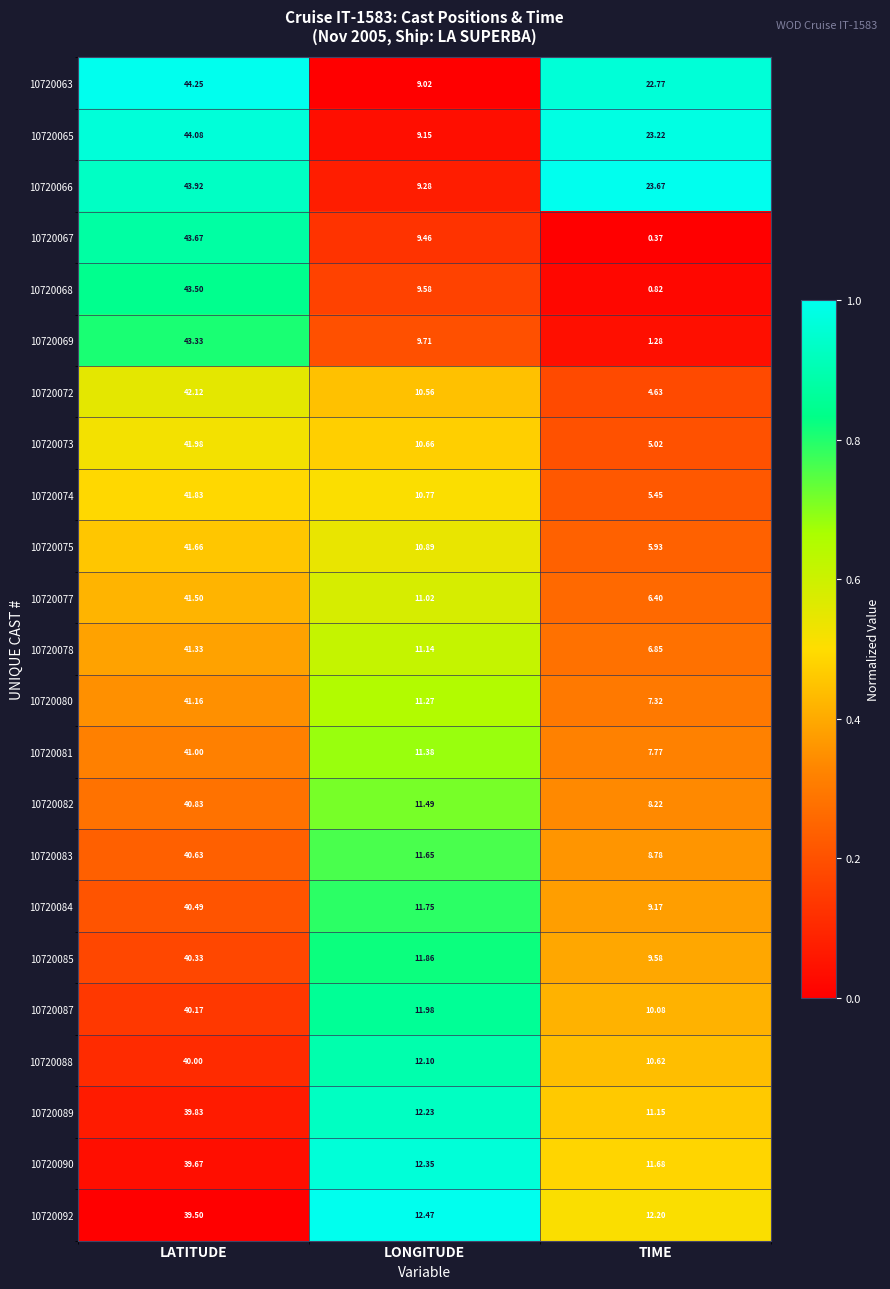

Rank the categories by 10720092 value from highest to lowest.

LATITUDE, LONGITUDE, TIME